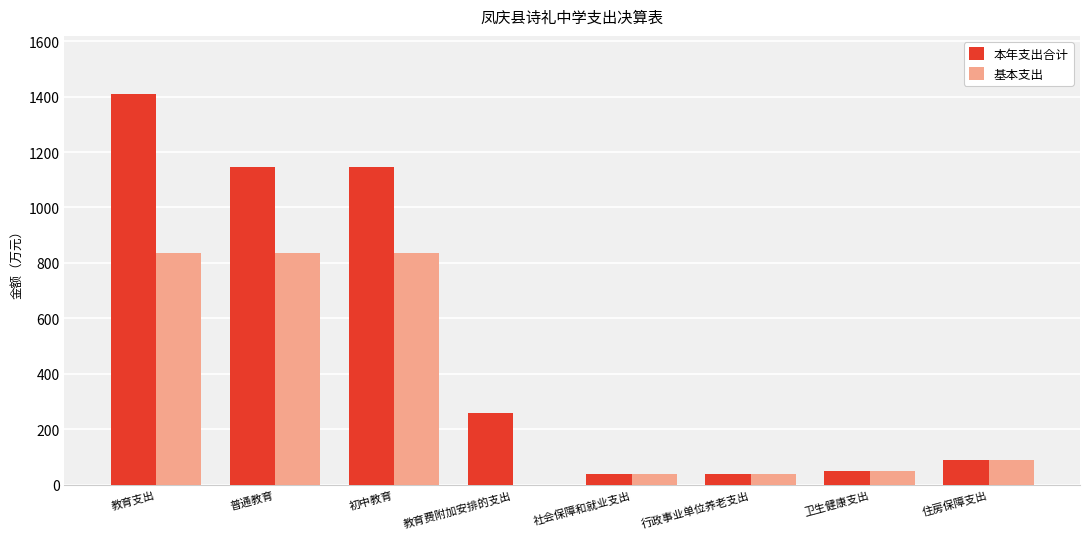

Is it true that 基本支出 equals 37.6 at 社会保障和就业支出?

True